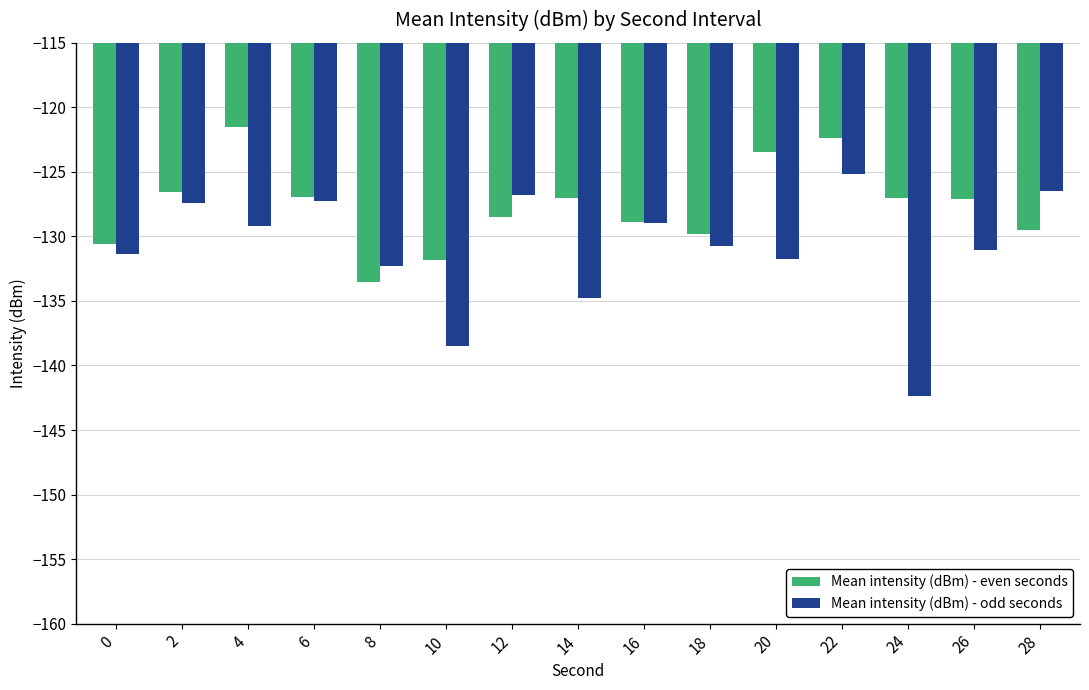

List the series in order of their peak value, lowest first.

Mean intensity (dBm) - odd seconds, Mean intensity (dBm) - even seconds